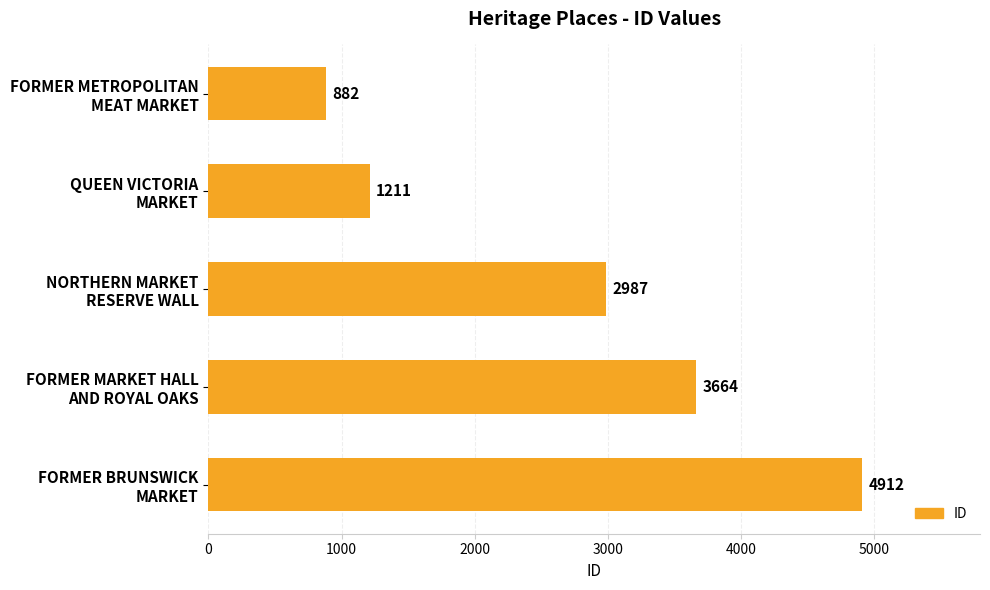

What is the maximum value shown in the chart?

4912